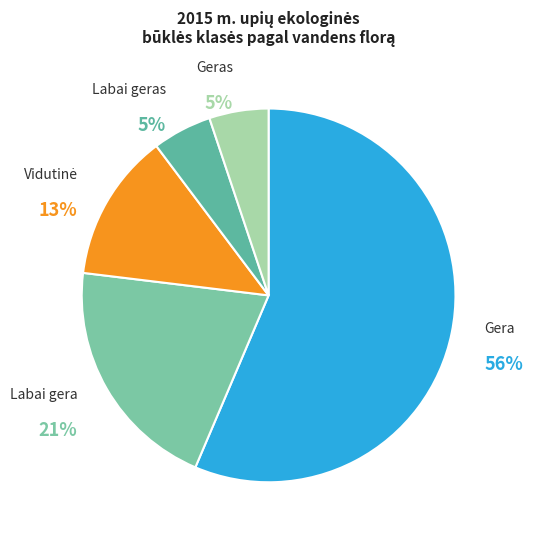

To the nearest percent, what portion does Geras represent?

5%